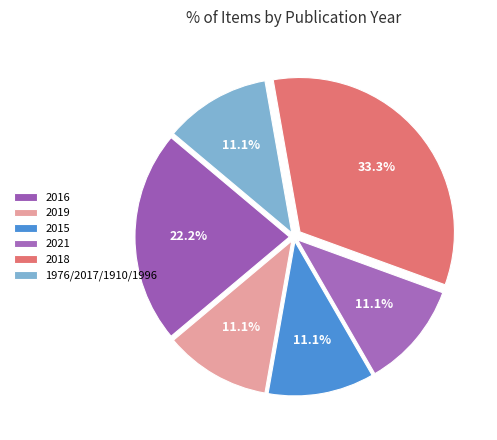

How many segments does this pie chart have?

6